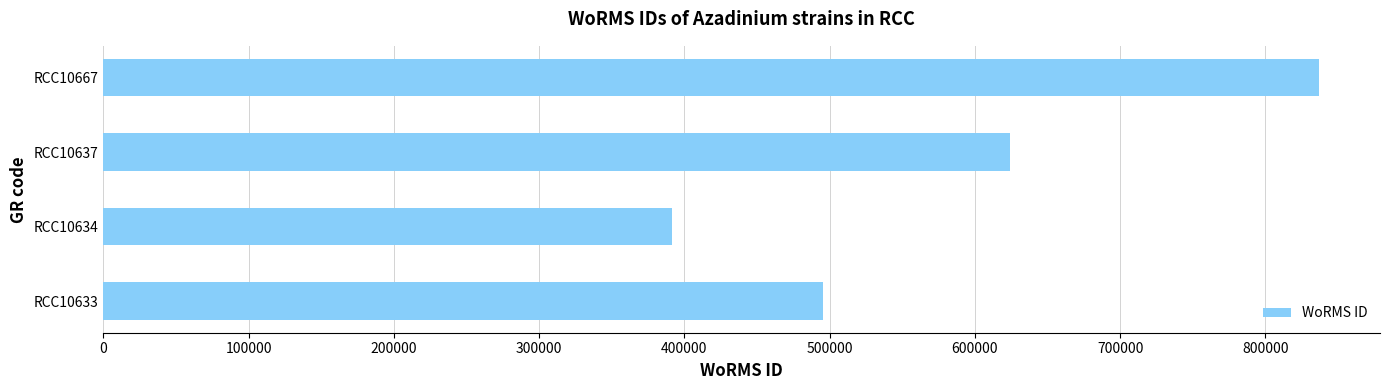

Reading bottom to top, what are all the values shown in this chart?

495804	391509	624513	837075